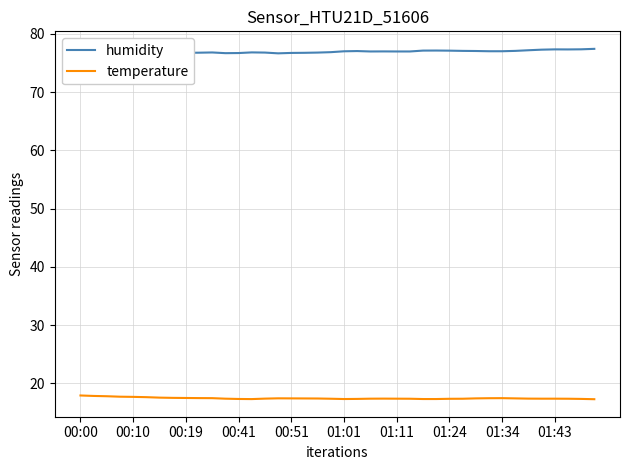

Which has a higher value, 19 or 18?

19